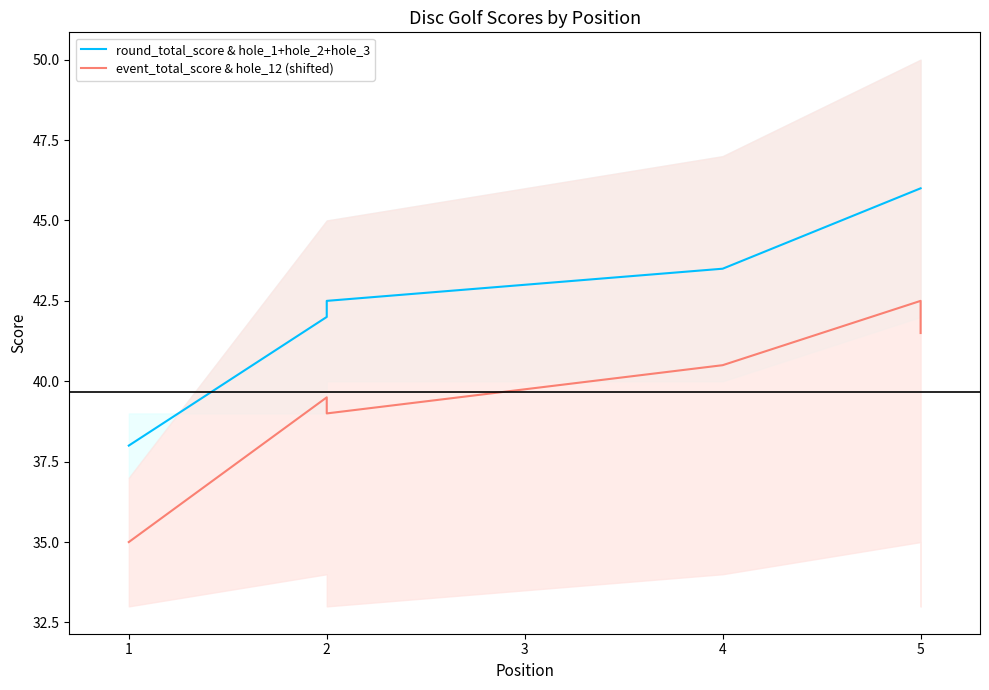

In event_total_score & hole_12 (shifted), how many points are higher than both neighbors (excluding endpoints)?

2